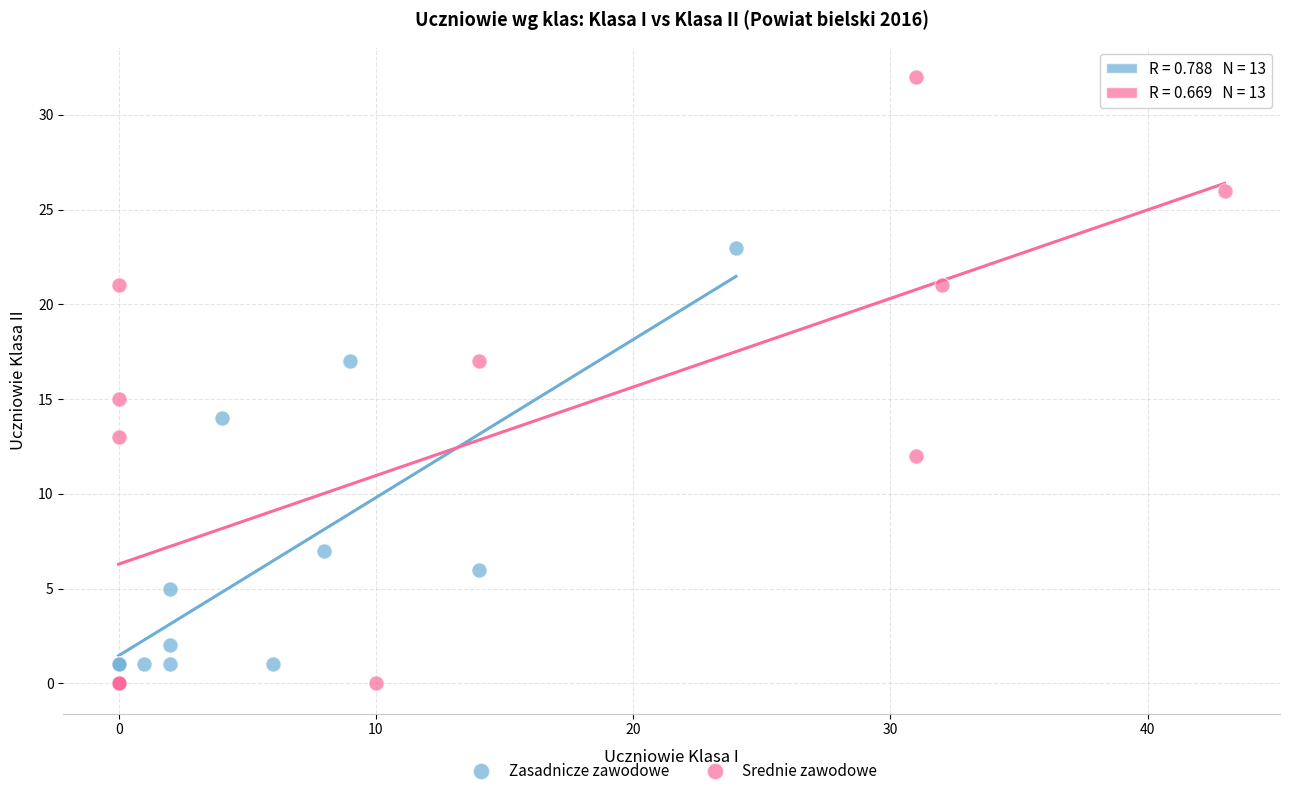

Which series has the widest spread of Y values?

Srednie zawodowe